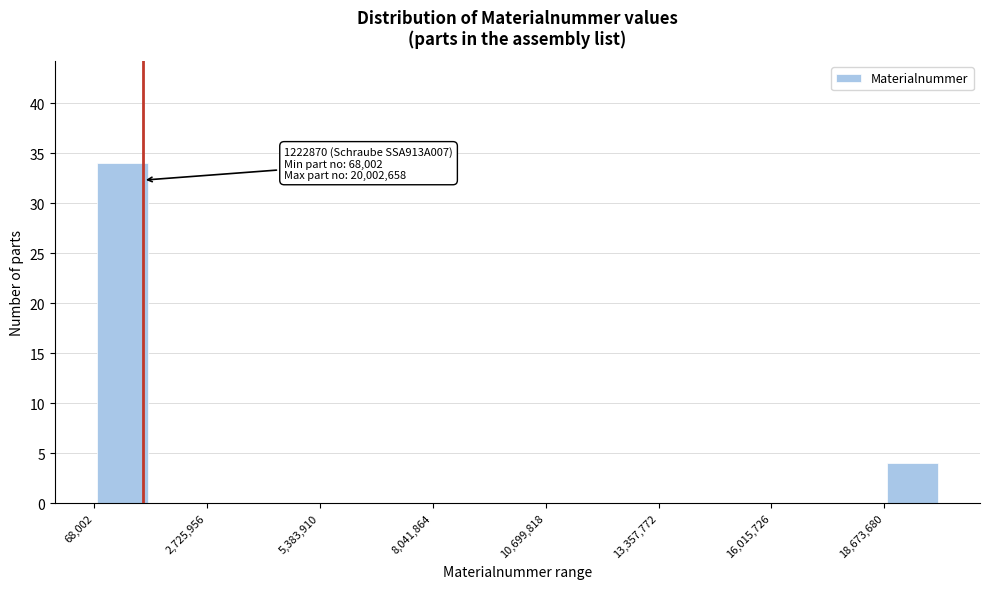

Read against the x-axis, roughly where is the centre of the tallest bar?

500000